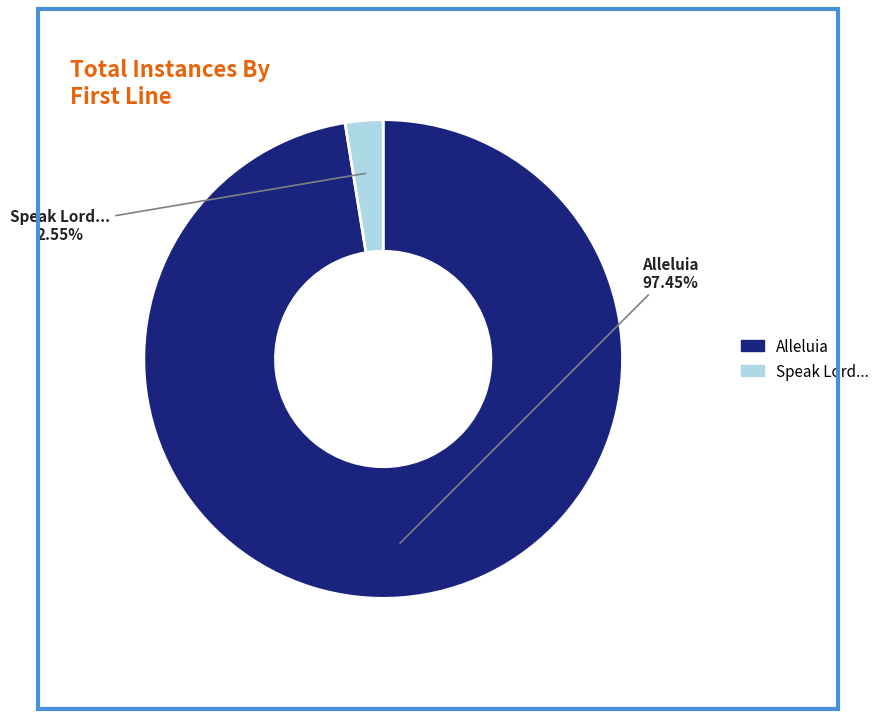

Is there any slice that represents more than half of the pie?

Yes